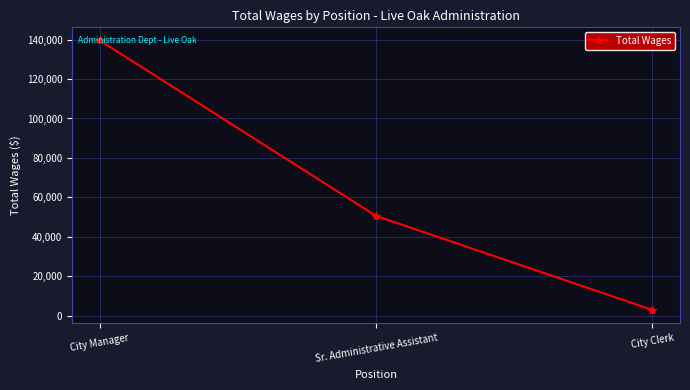

Does the chart have visible grid lines?

Yes